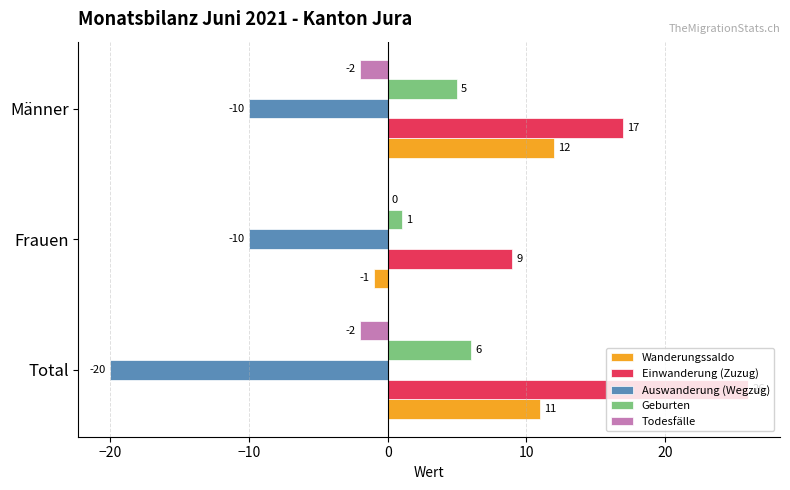

Is it true that Todesfälle equals -2 at Männer?

True